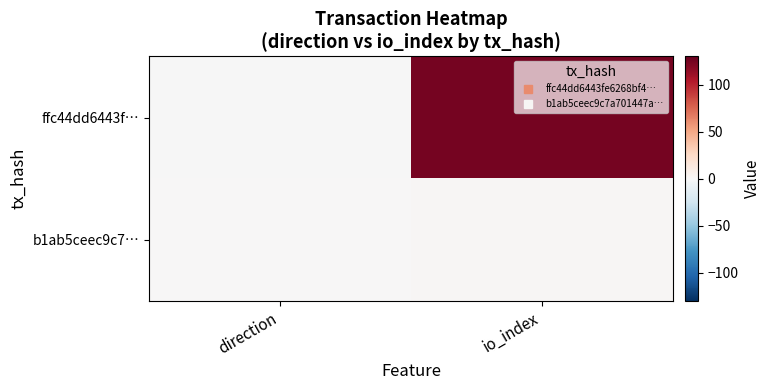

Which has a higher value, io_index or direction?

io_index